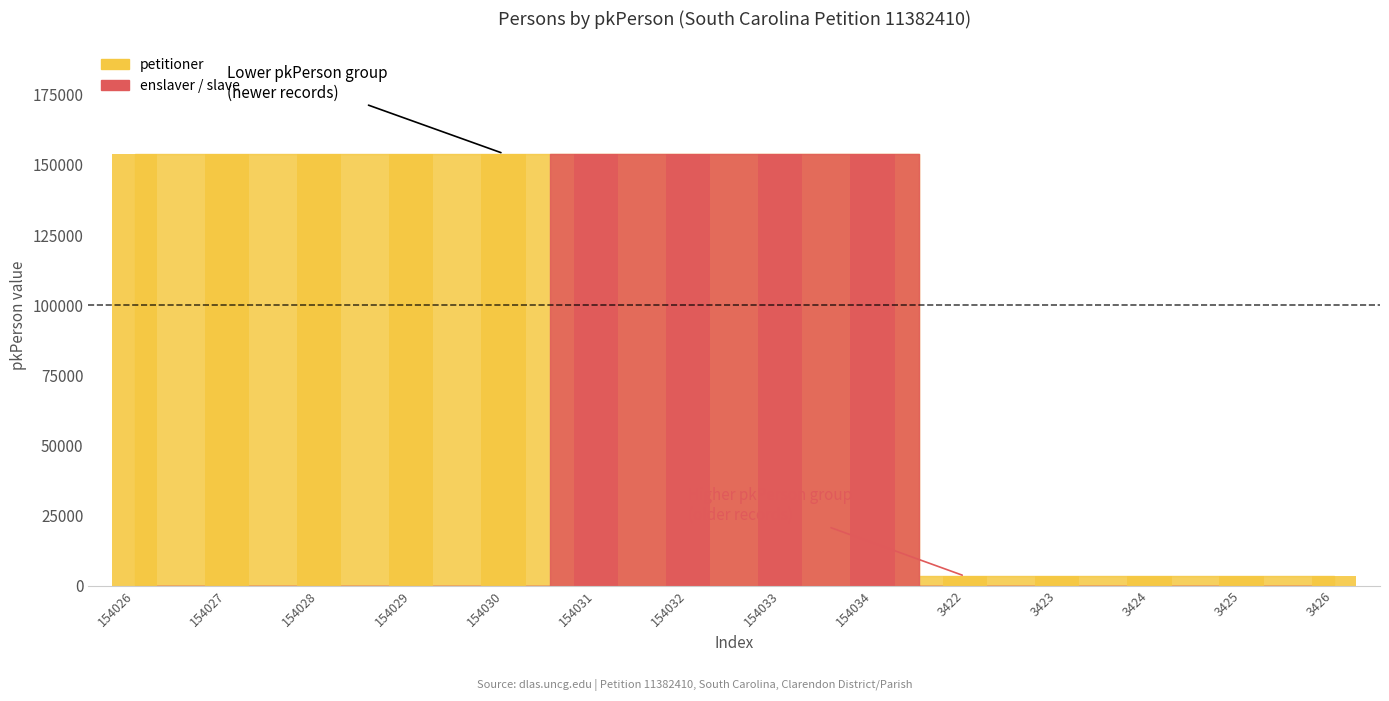

Which category has the highest value across all series?

154034